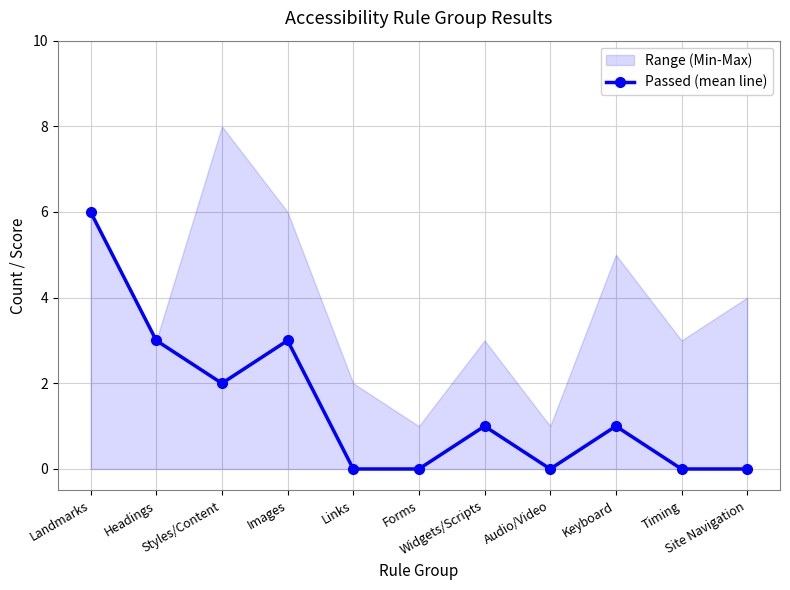

List the labels in order of value, largest first.

Landmarks, Headings, Images, Styles/Content, Widgets/Scripts, Keyboard, Links, Forms, Audio/Video, Timing, Site Navigation